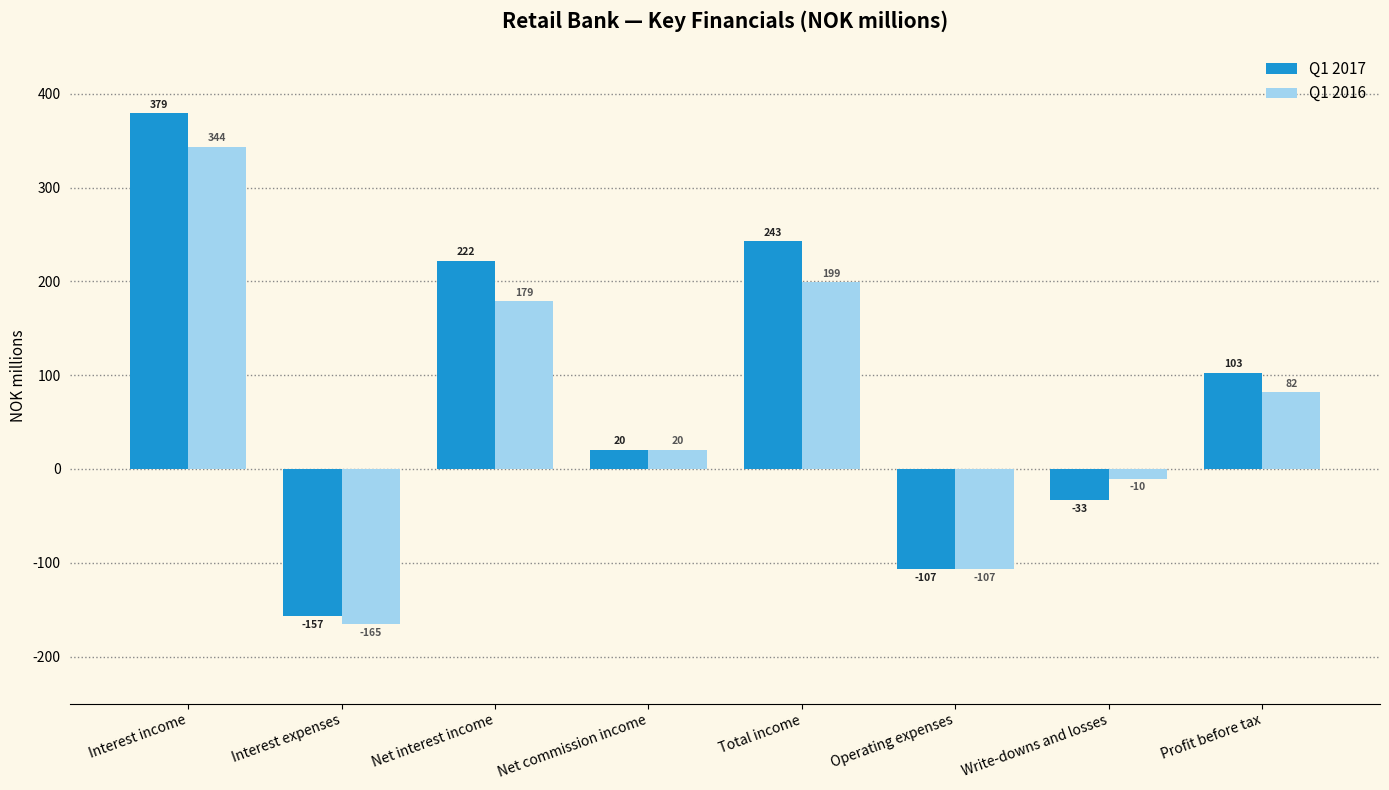

The value of Q1 2016 at Write-downs and losses is -10.3. True or false?

True